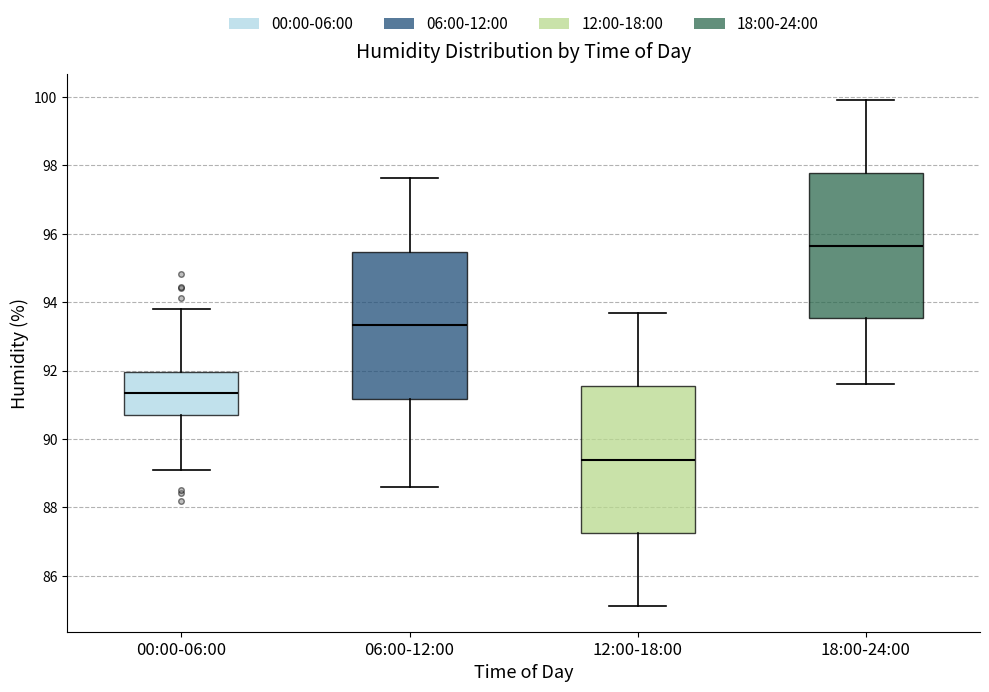

Where is the lower edge of the box for 06:00-12:00 on the y-axis? The values are not printed on the chart, so give them approximately, as read against the axis.

91.2